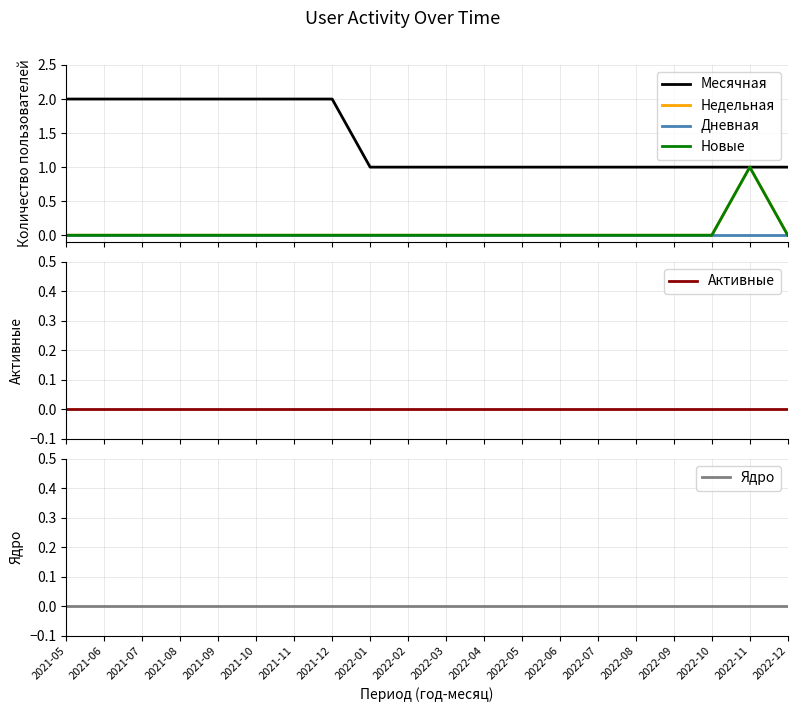

True or false: Дневная and Недельная cross at least once.

False